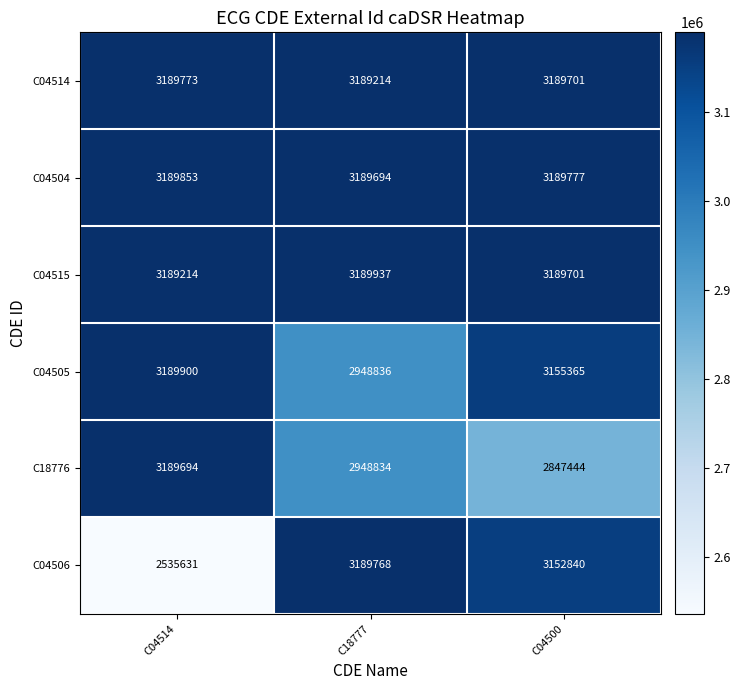

What is the sum of all C18776 values?

8985972